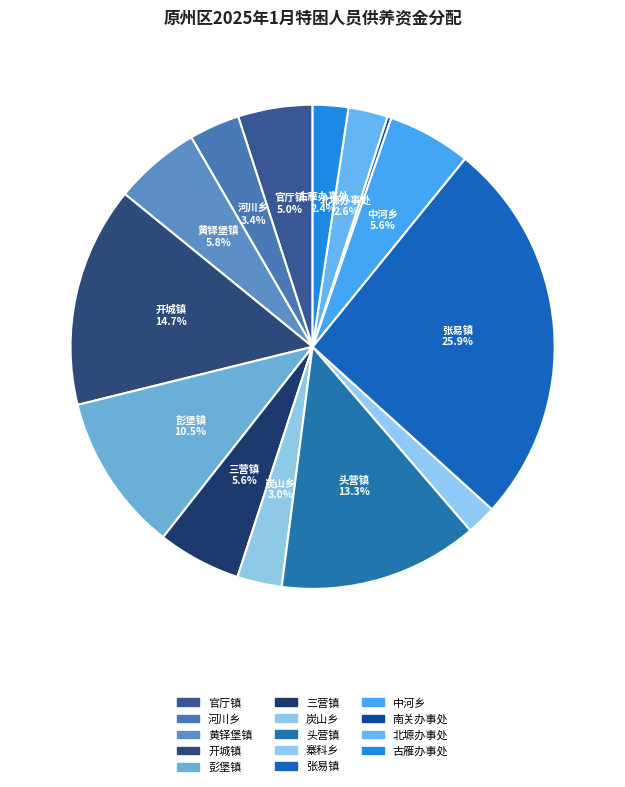

To the nearest percent, what percentage of the pie is 三营镇?

6%